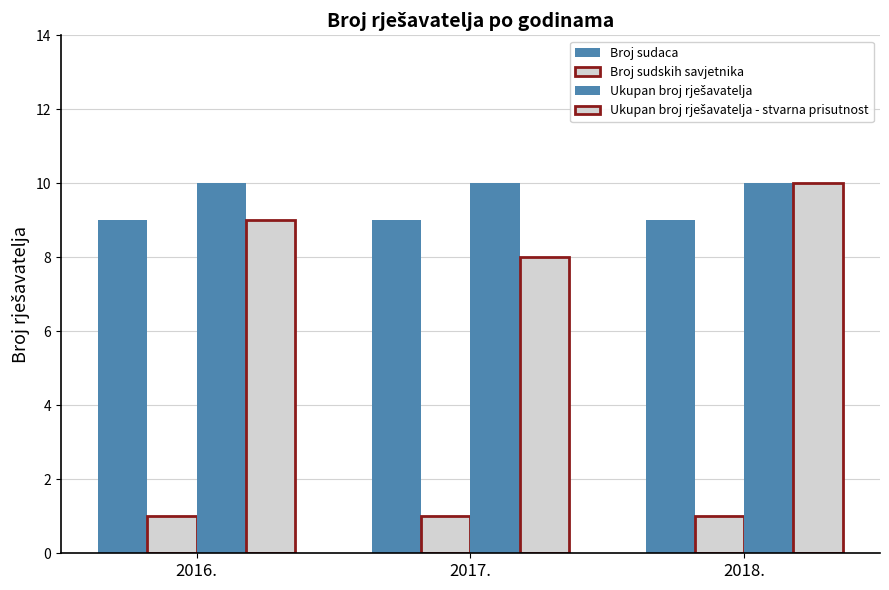

Which has a higher value, 2016. or 2017.?

2016.